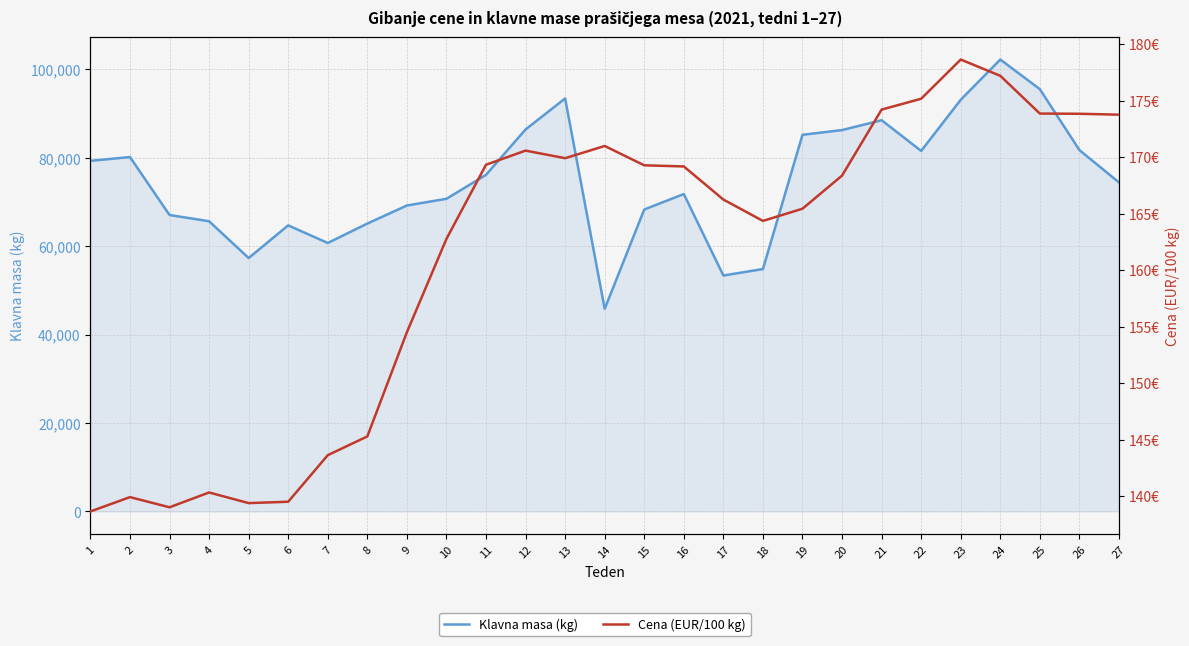

Which label corresponds to the largest value in the chart?

24